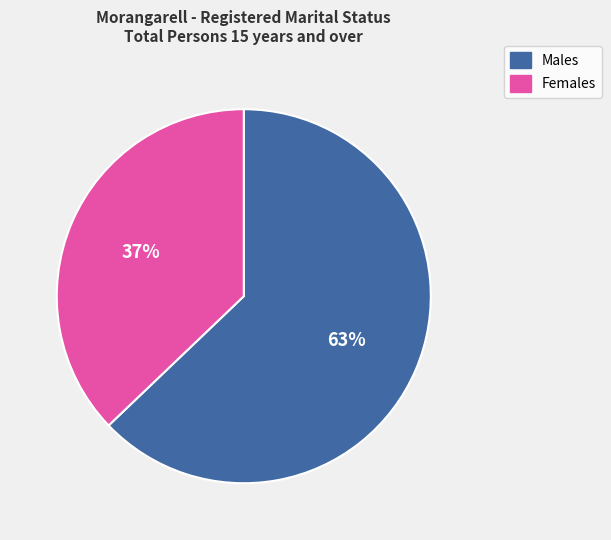

Which category has the biggest portion of the pie?

Males